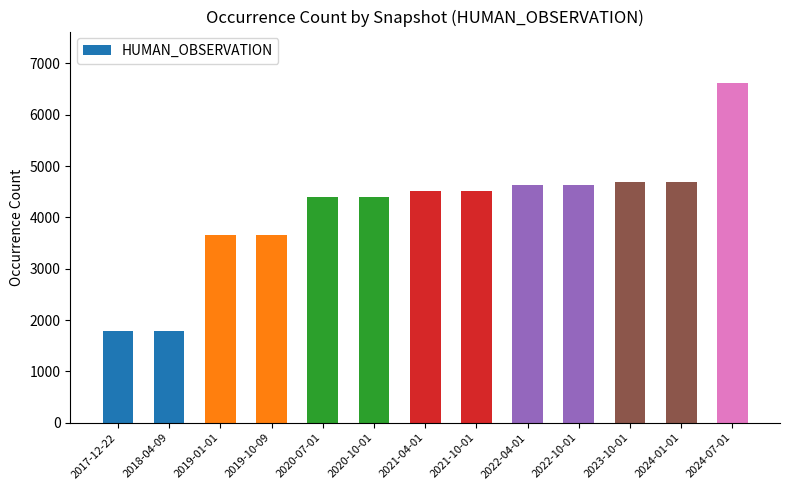

What is the difference between the maximum and second lowest values?

4847